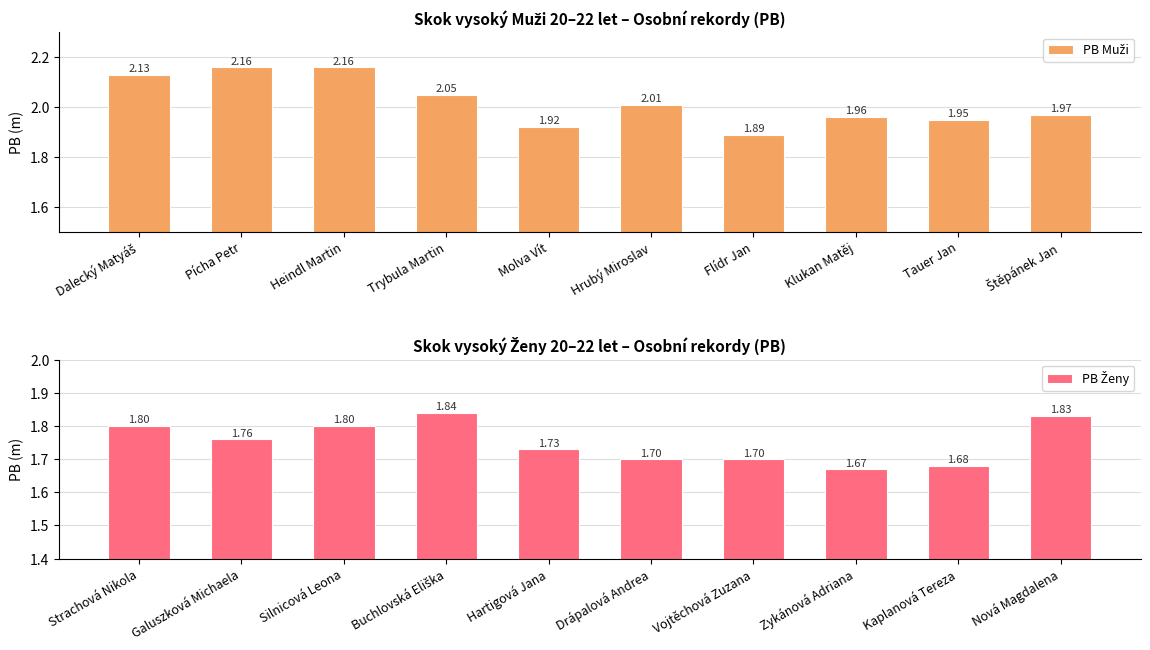

What are all the series names shown in the legend?

PB Muži, PB Ženy